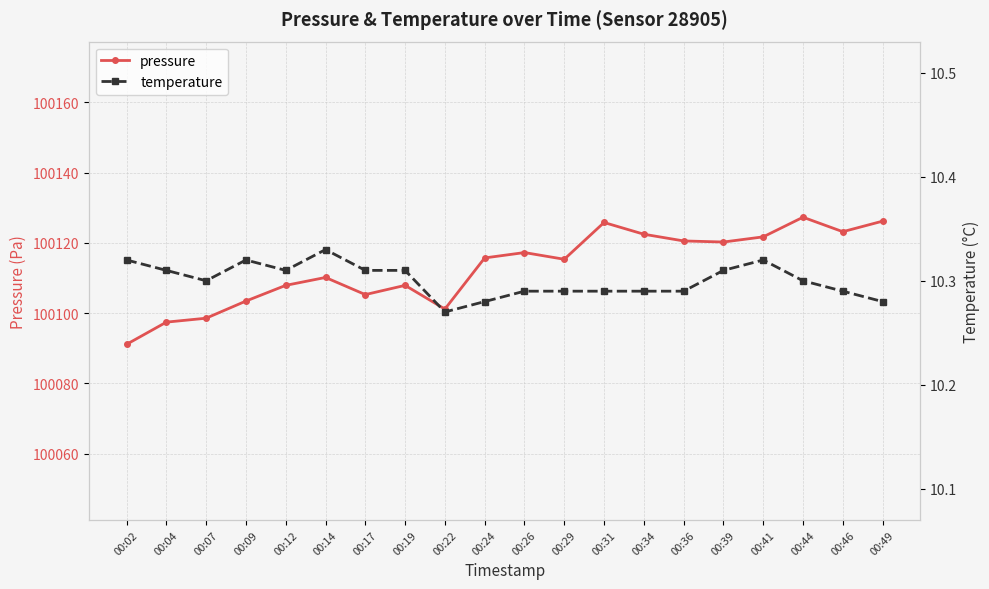

True or false: pressure has more than 2 interior local peaks.

True